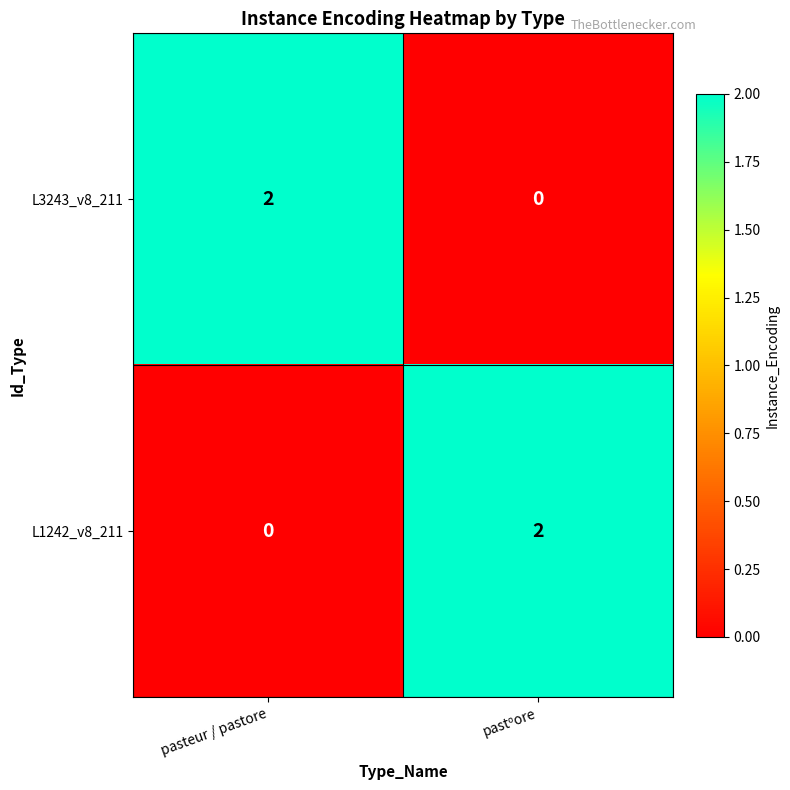

True or false: L1242_v8_211 has a value of 0 at pasteur / pastore.

True